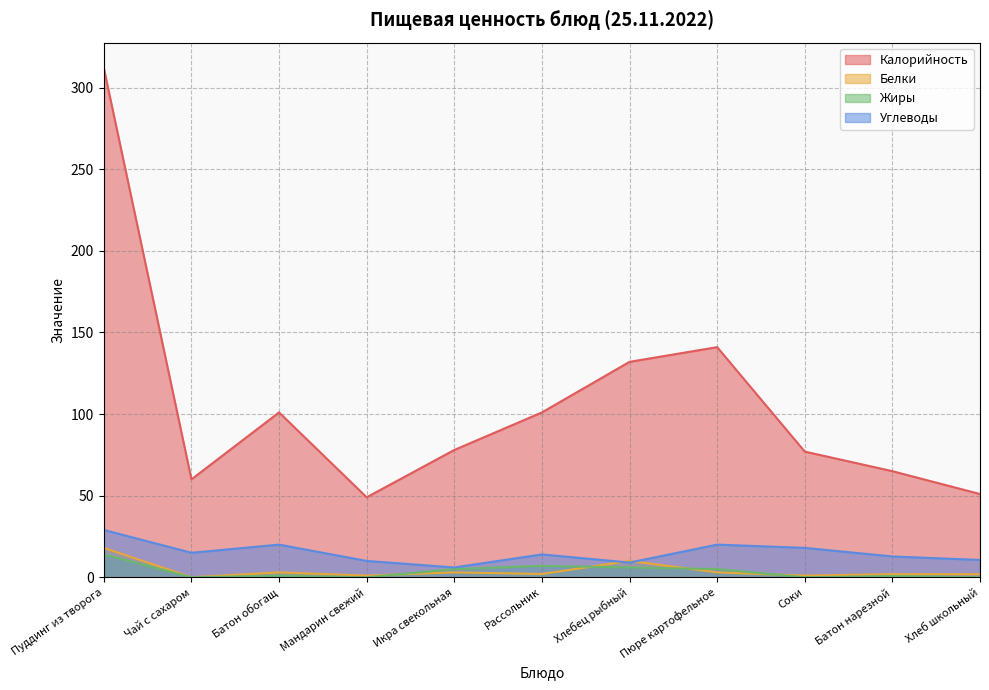

What is the label of the 6th point from the left?

Рассольник